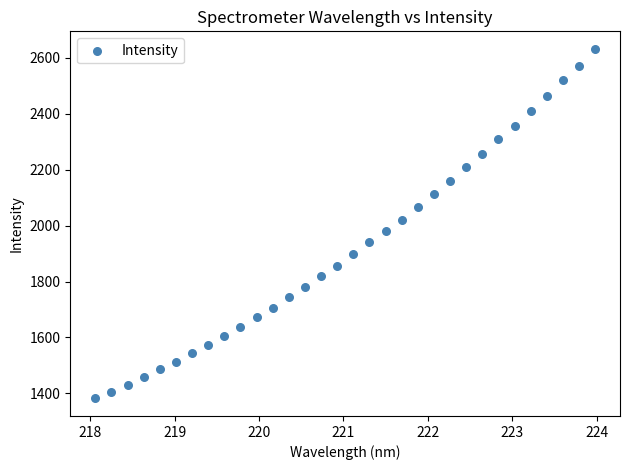

What is the range of X values (max minus min)?

5.9